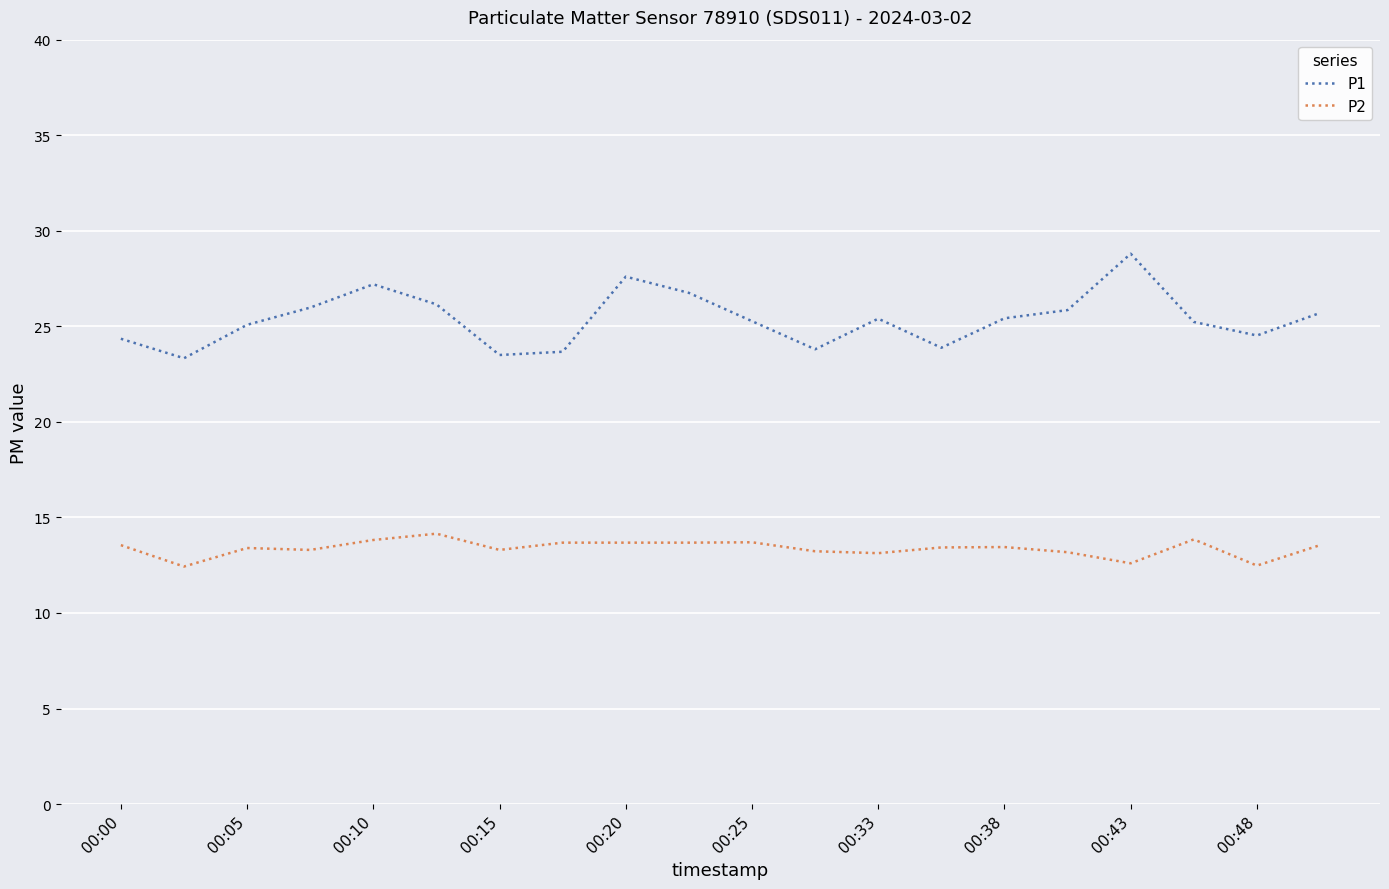

List the series in order of their overall mean, lowest first.

P2, P1